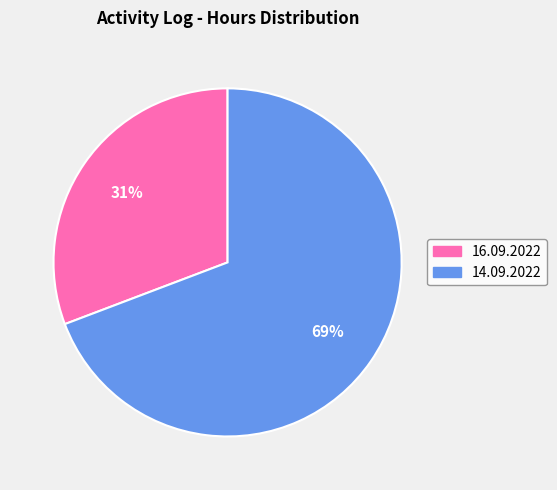

How many slices are in this pie chart?

2